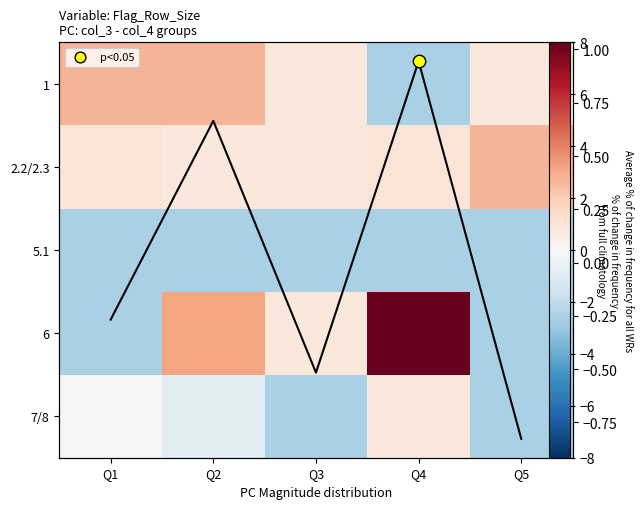

The value of 6 at Q2 is 3.2. True or false?

True